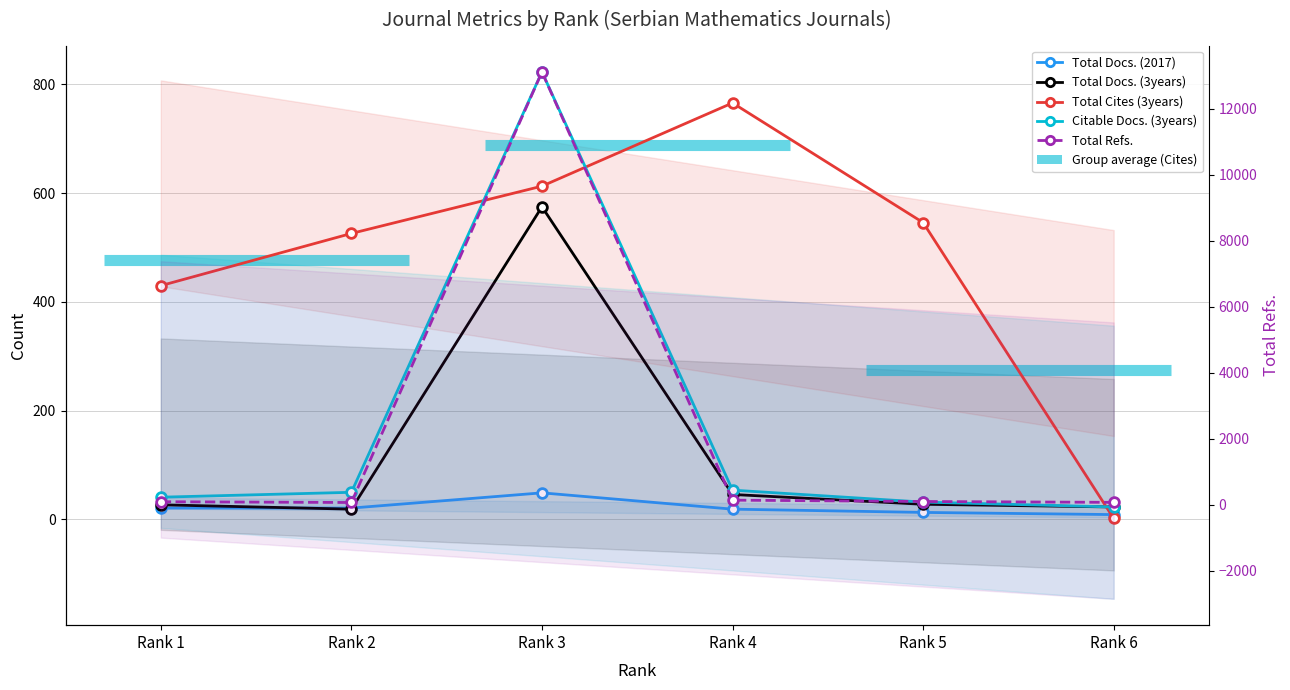

How many interior local valleys does the Total Docs. (3years) series have?

1